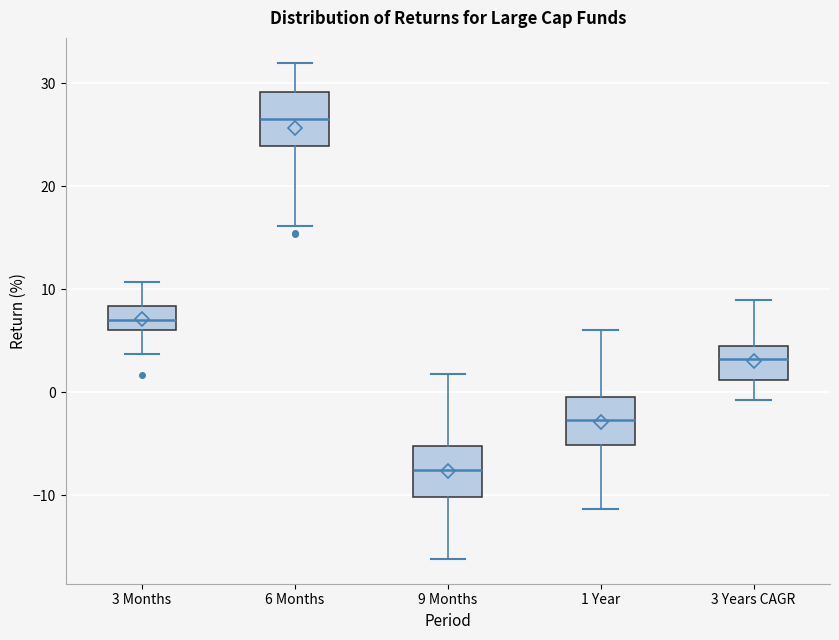

Where does the upper whisker of the box for 3 Years CAGR end on the y-axis? The values are not printed on the chart, so give them approximately, as read against the axis.

9